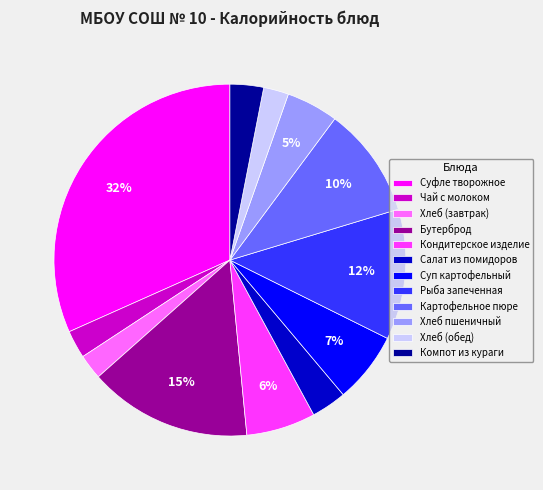

To the nearest percent, what is the combined percentage of Картофельное пюре and Компот из кураги?

13%